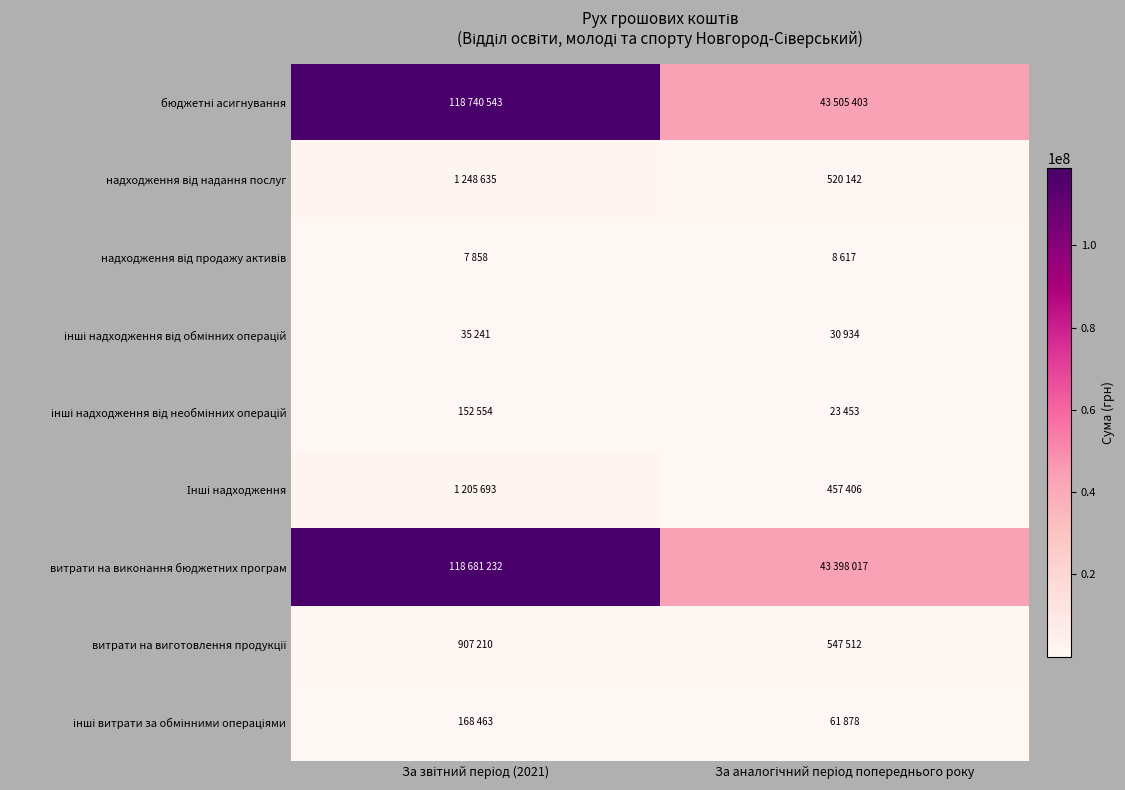

What is the greatest value displayed?

118740543